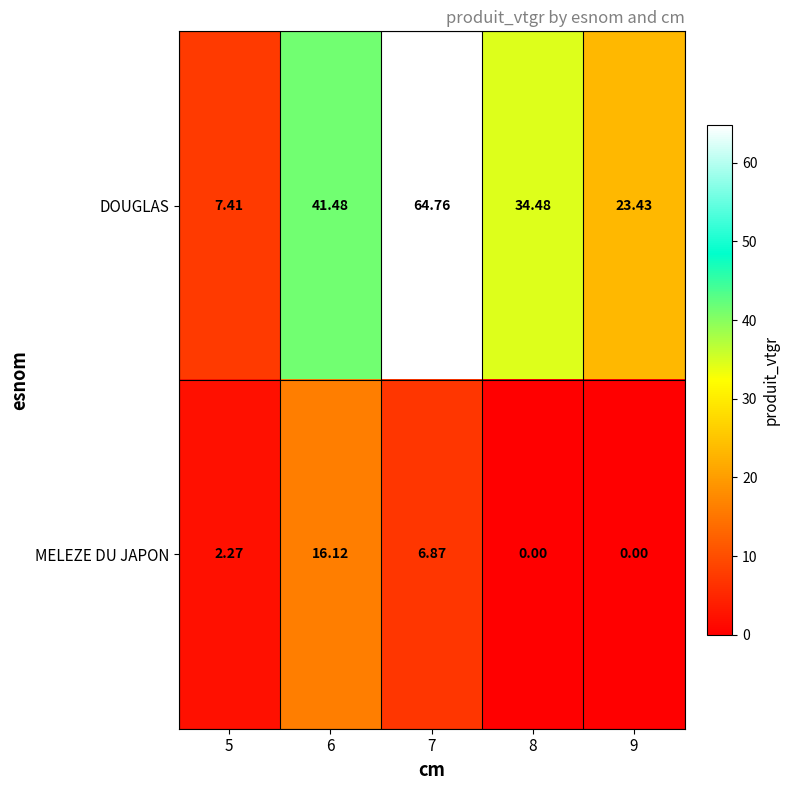

List the series in order of their overall mean, lowest first.

MELEZE DU JAPON, DOUGLAS